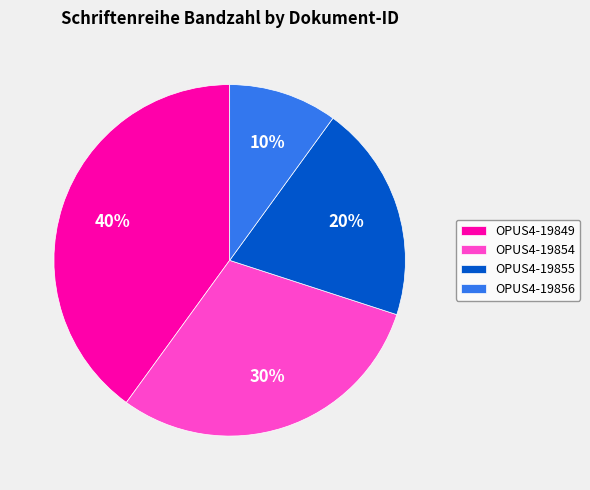

Does any single category account for the majority?

No